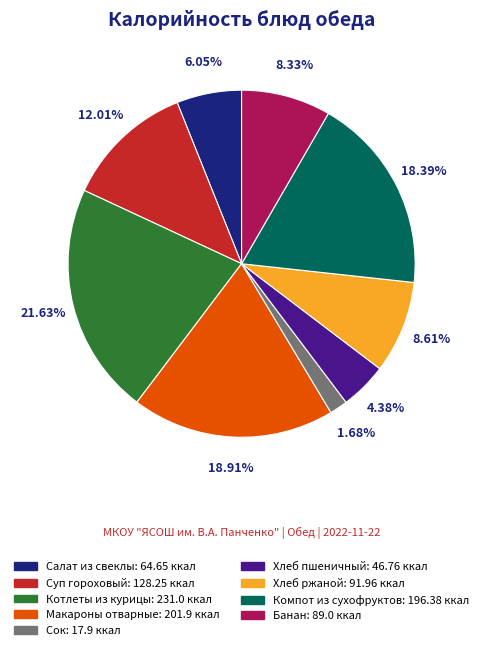

Between Суп гороховый and Компот из сухофруктов, which is larger?

Компот из сухофруктов